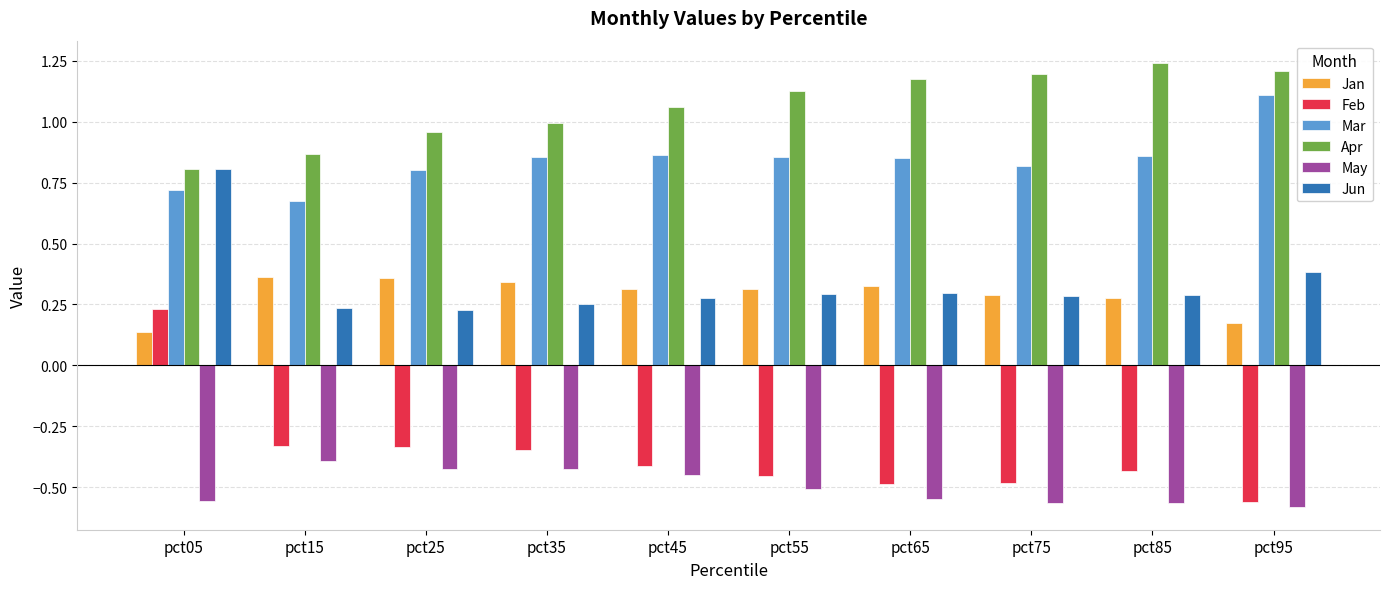

Does the chart contain stacked bars?

No